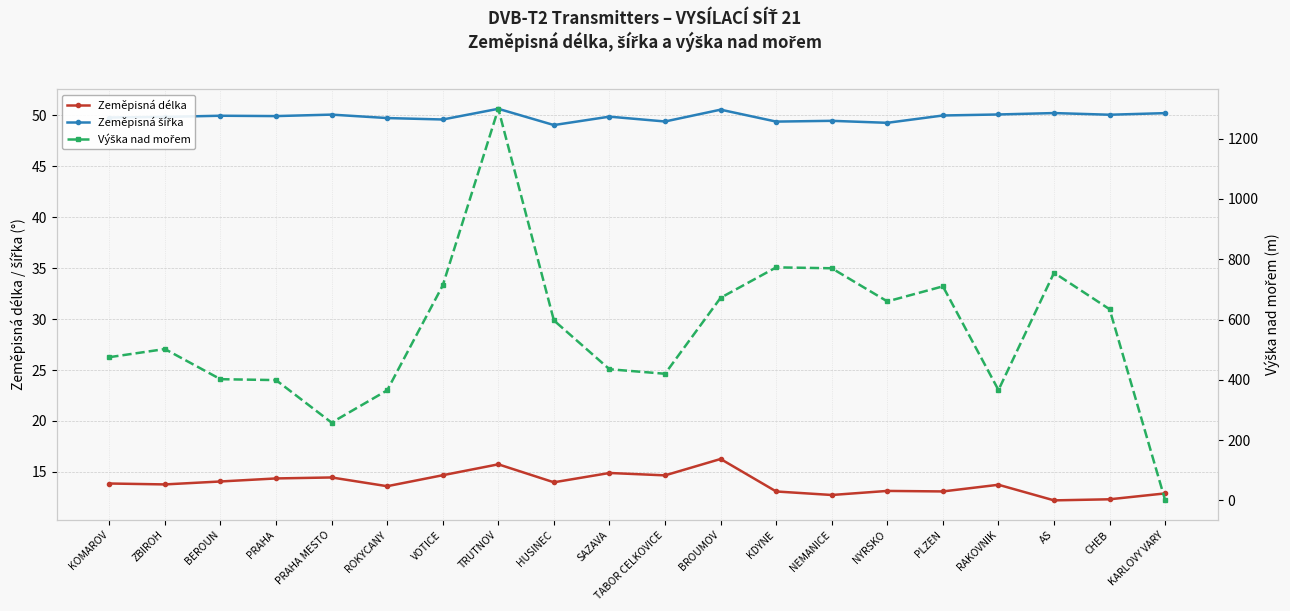

Where does the Zeměpisná délka series first go above 13?

KOMAROV